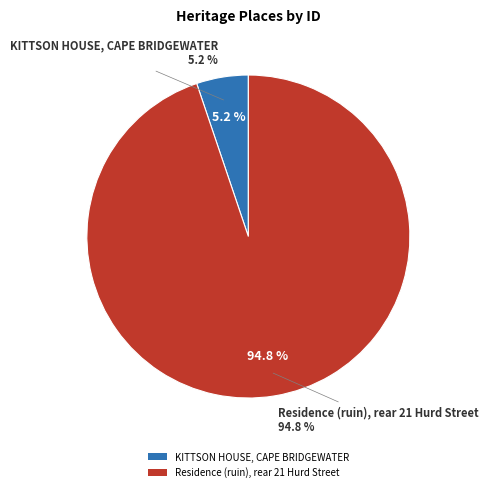

Combined, do KITTSON HOUSE, CAPE BRIDGEWATER and Residence (ruin), rear 21 Hurd Street account for over 50%?

Yes